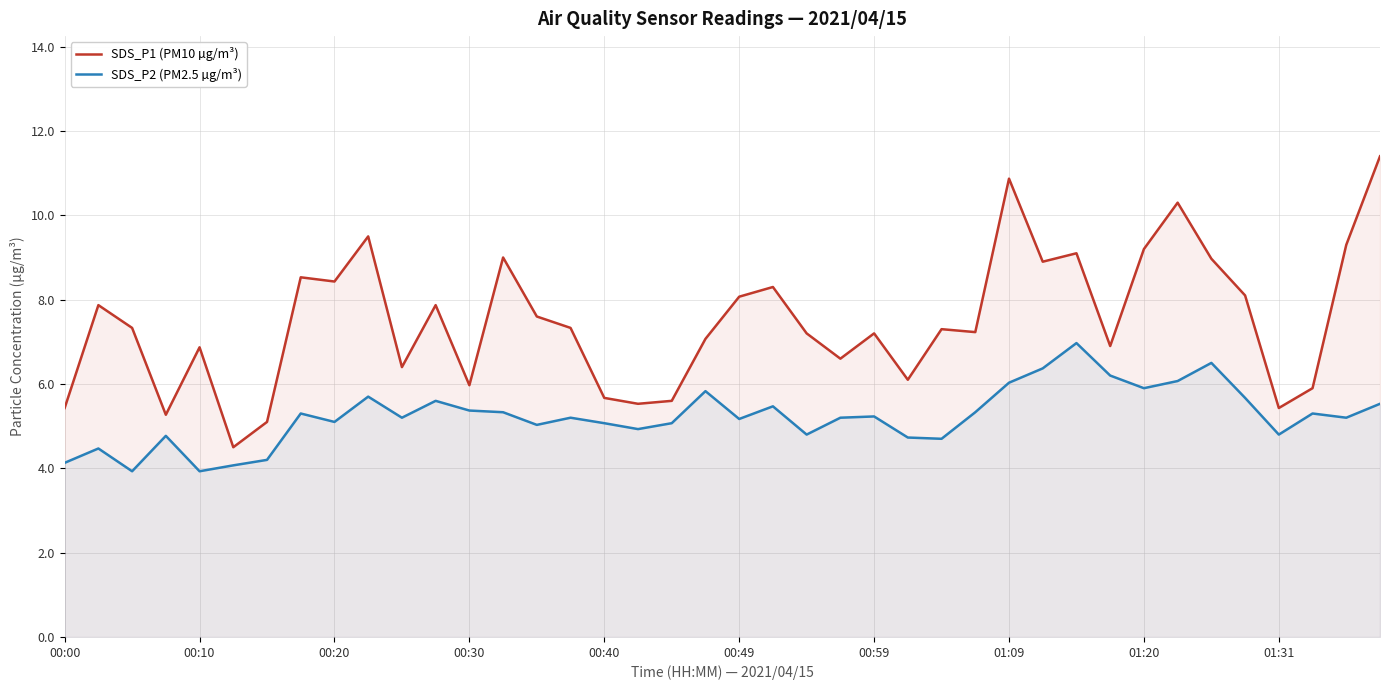

How many lines are shown in the chart?

2